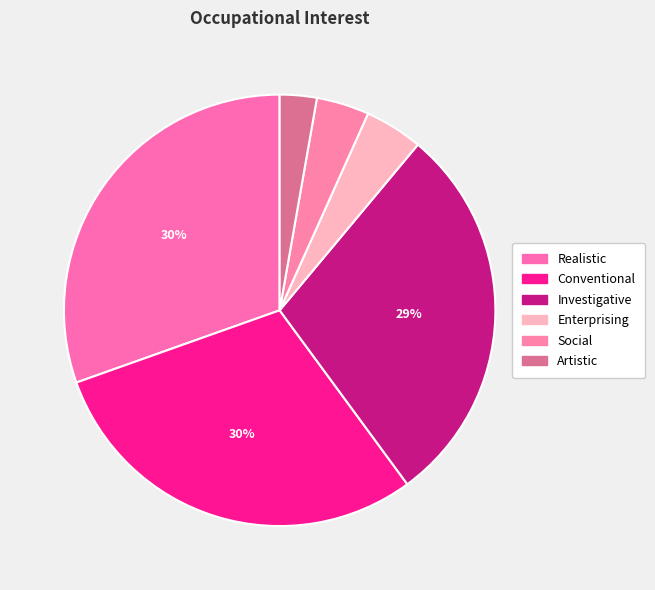

What is the change in value from Investigative to Social?

-63